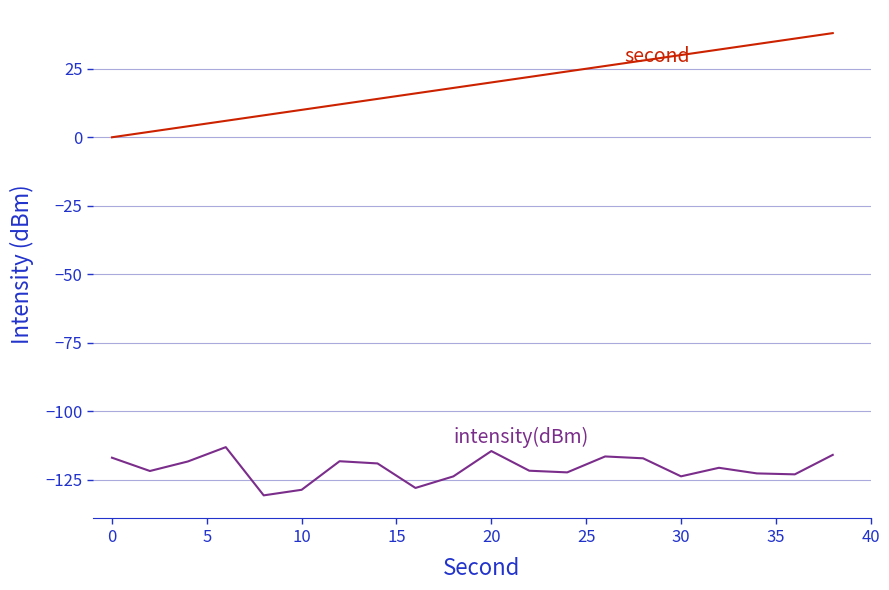

What is the smallest value displayed?

-130.6